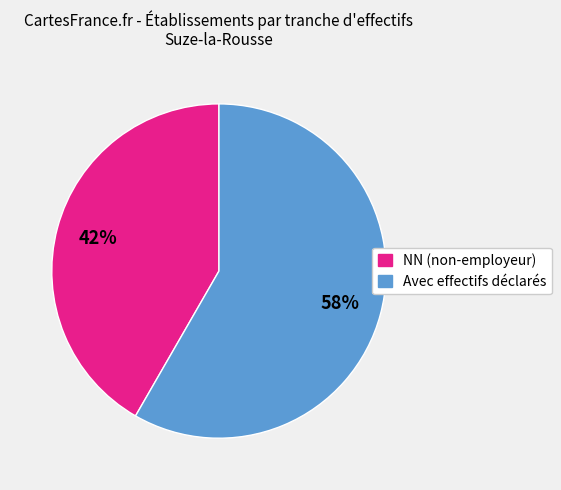

True or false: NN (non-employeur) accounts for 42% of the total.

True